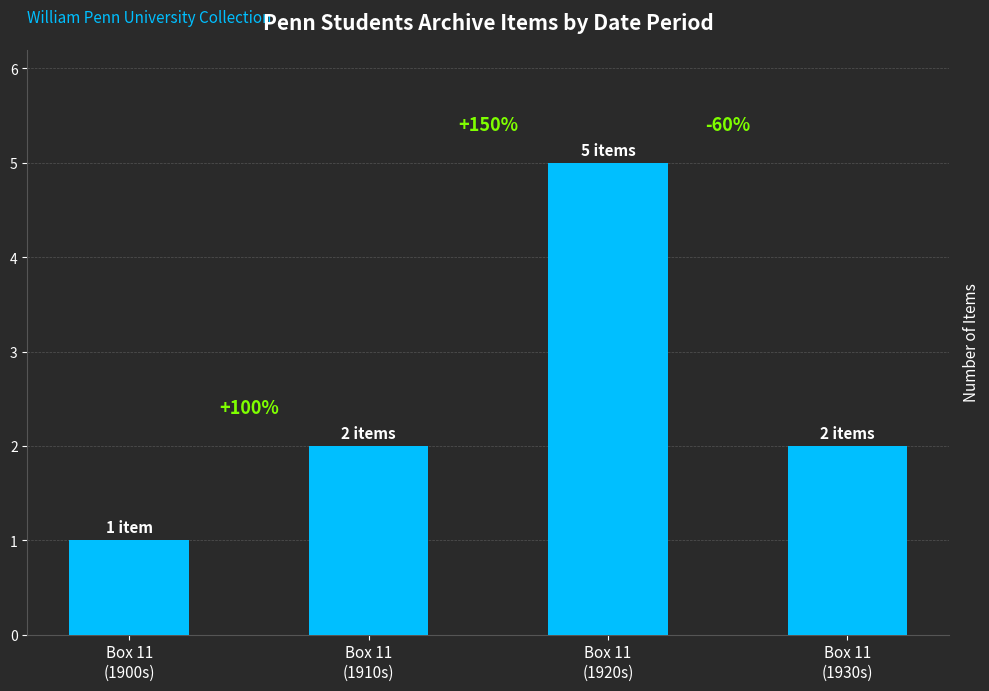

How many bars are there in total?

4